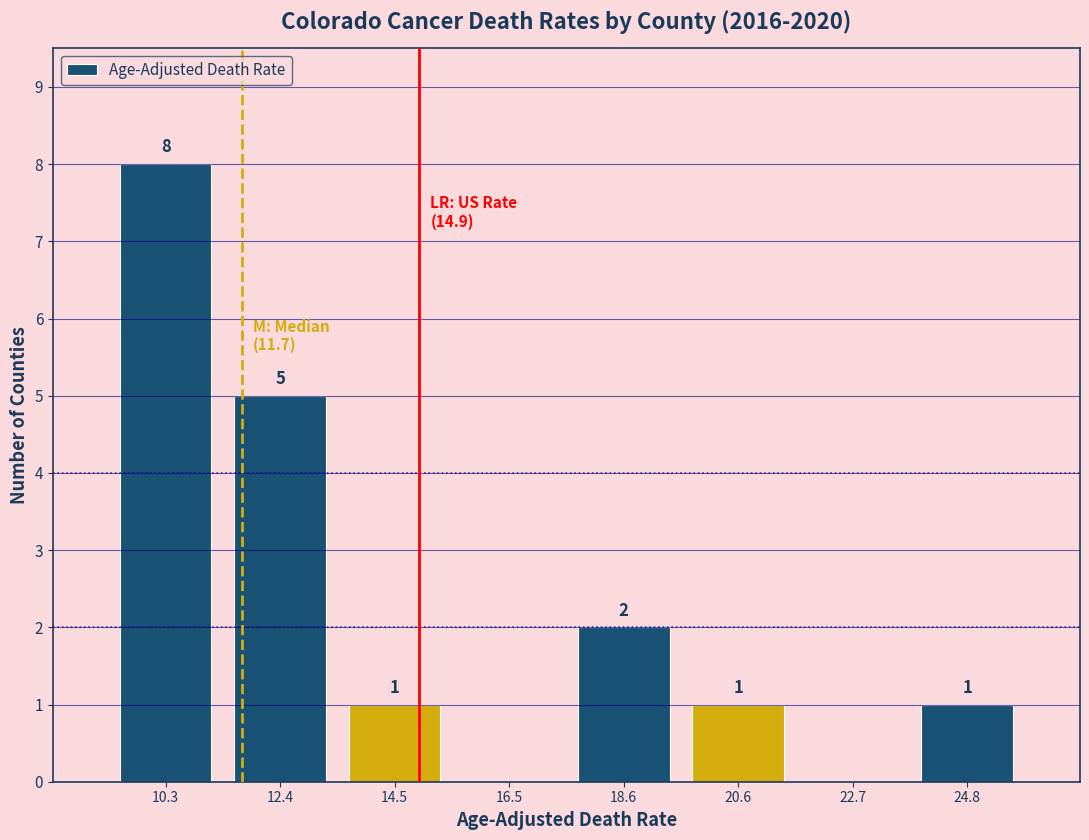

Which range on the x-axis has the tallest bar?

9.5 to 11.5